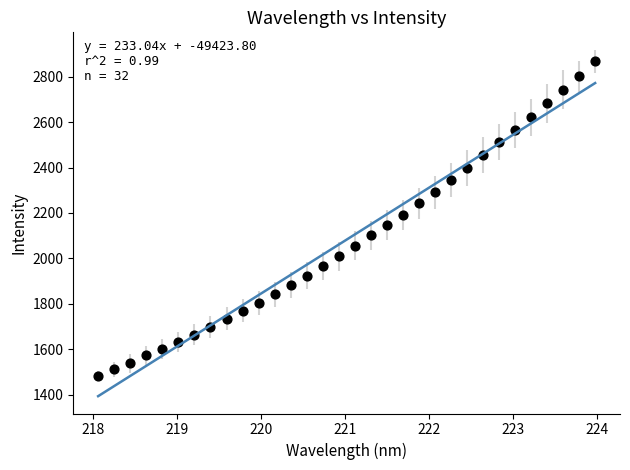

What is the range of Y values (max minus min)?

1385.7